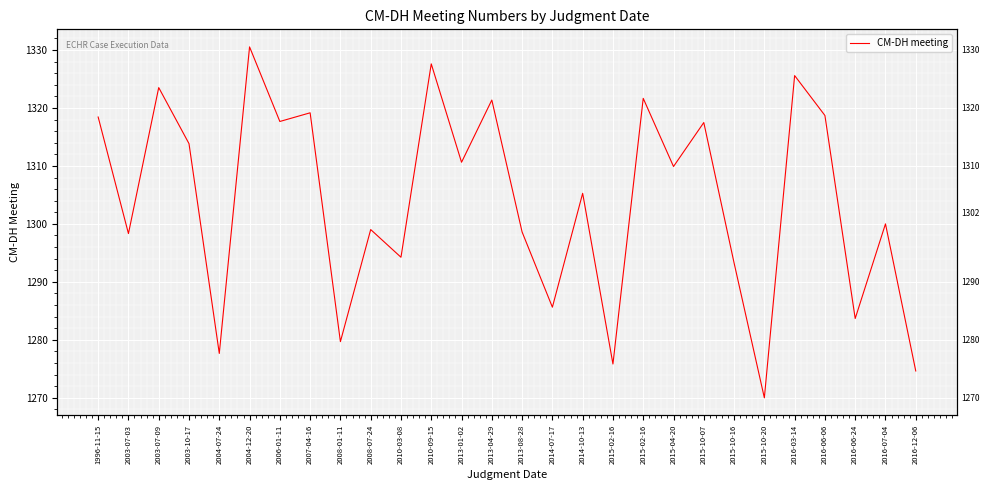

What is the minimum value shown in the chart?

1270.0